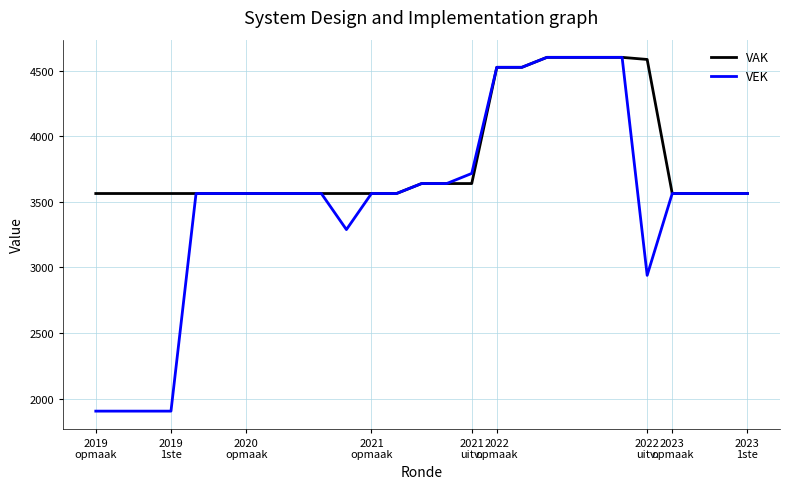

Which series has the largest total across all categories?

VAK